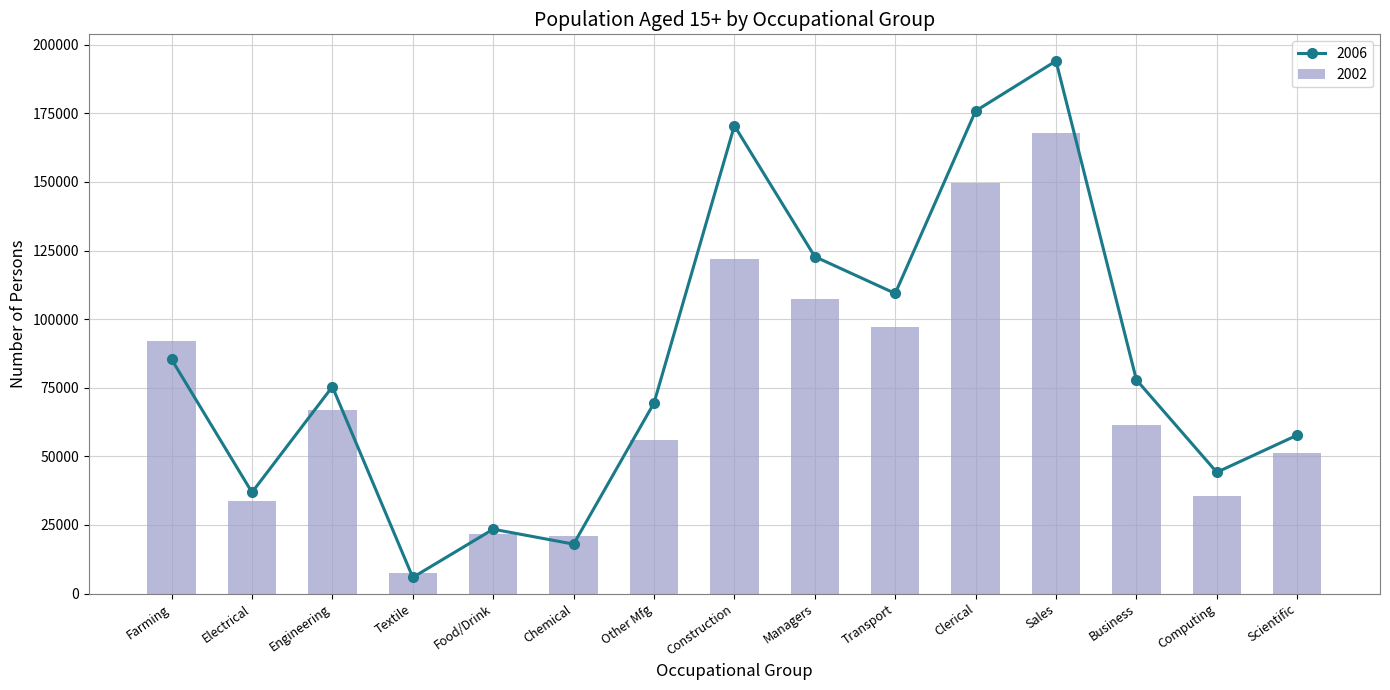

Does the chart contain stacked bars?

No